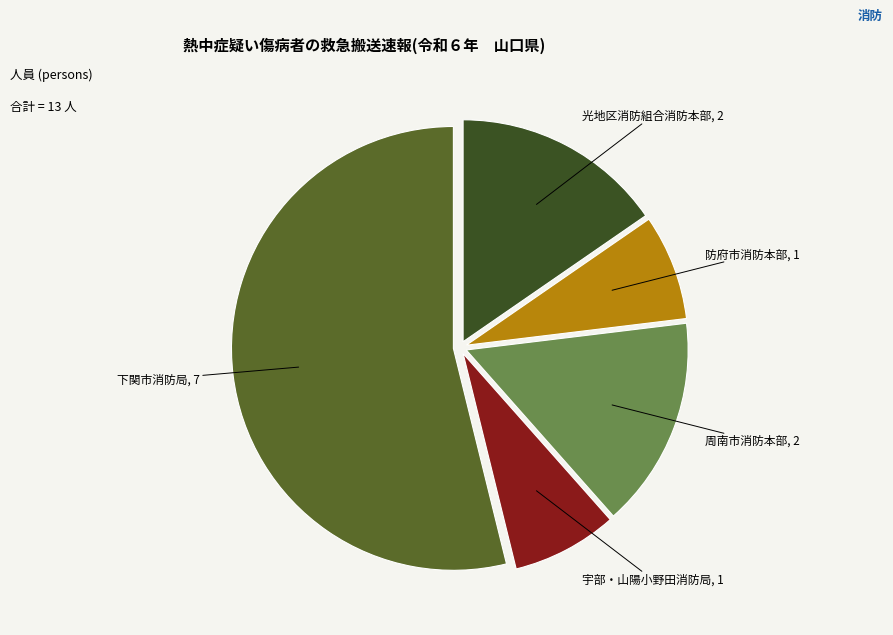

Is there a majority slice in this chart?

Yes